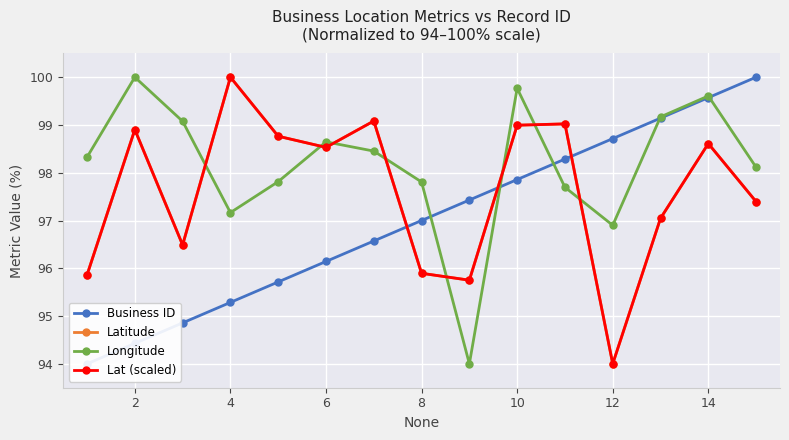

What is the smallest value displayed?

94.0